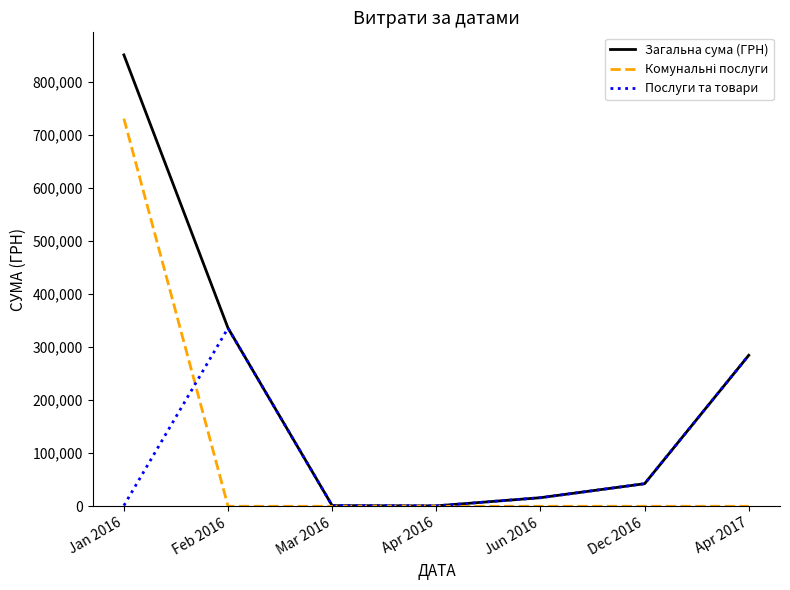

What is the sum of all Послуги та товари values?

683264.1